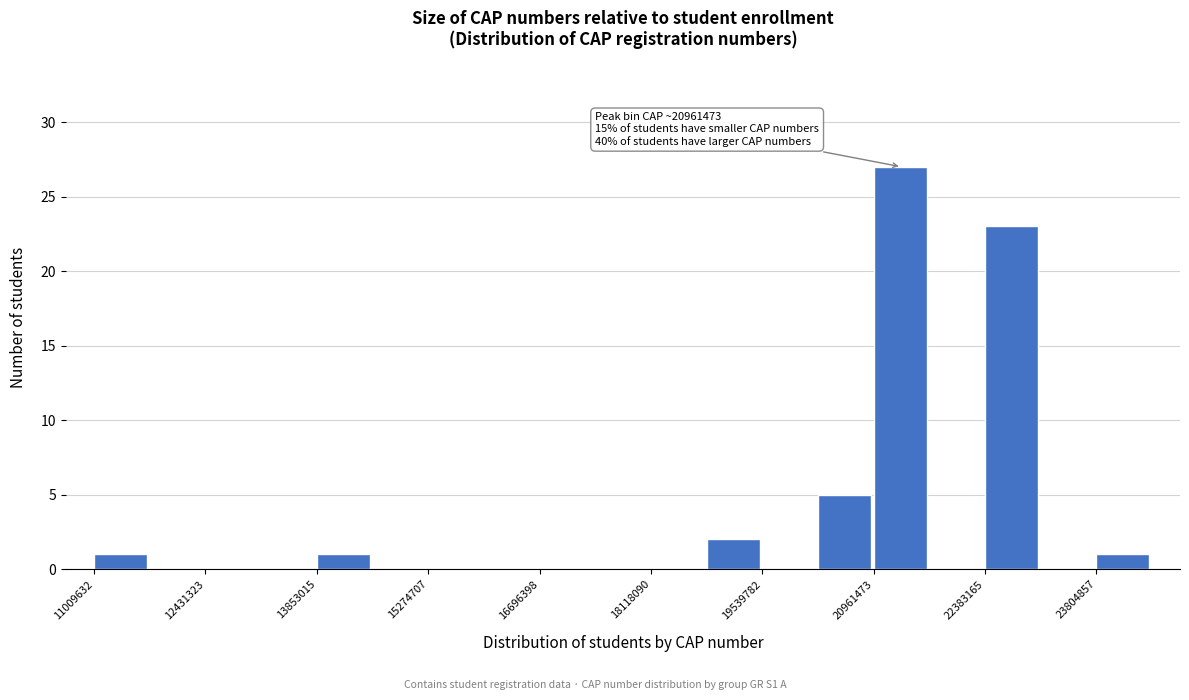

Around what value on the x-axis is the tallest bar? Give the approximate position of its centre, as read against the axis.

21200000